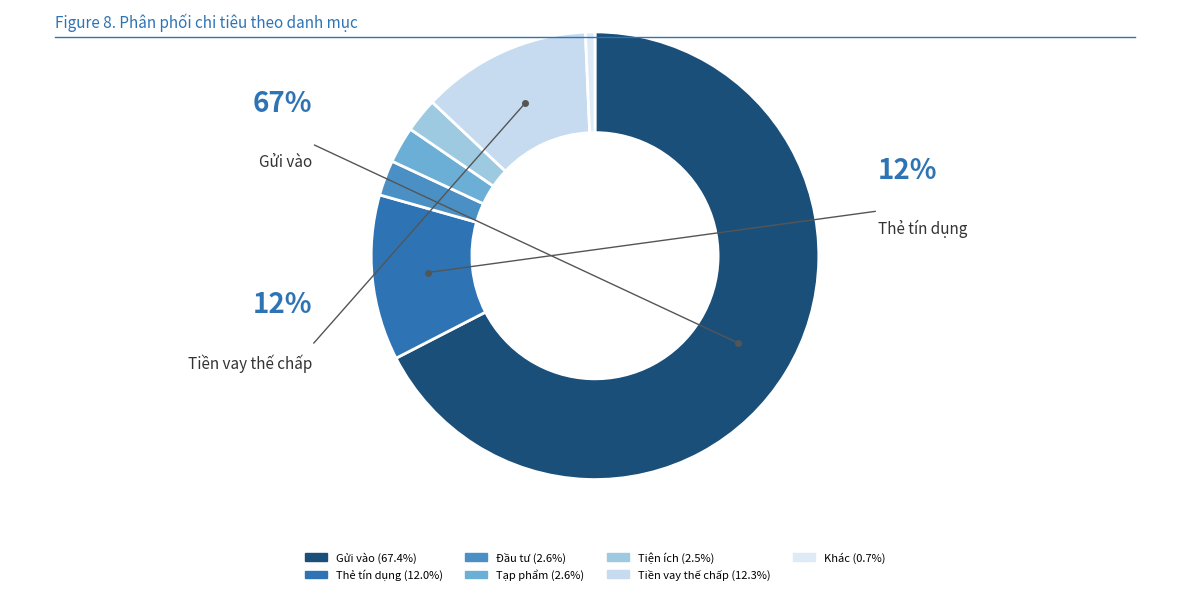

Which slice represents more than half of the pie?

Gửi vào